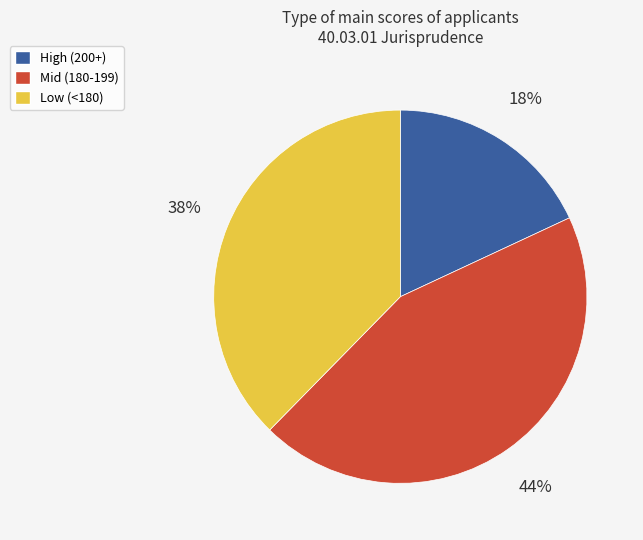

Is there a majority slice in this chart?

No